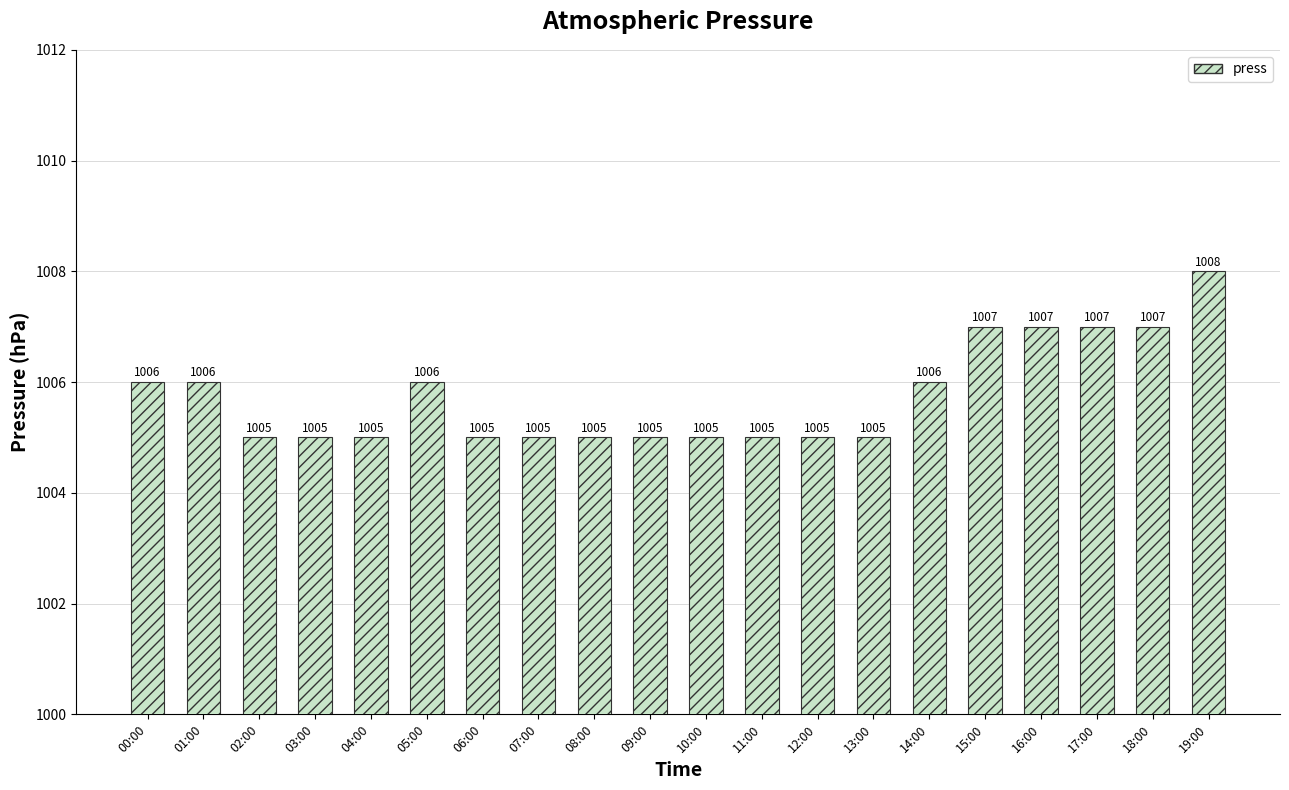

Count the values in the range 1005 to 1007.

19